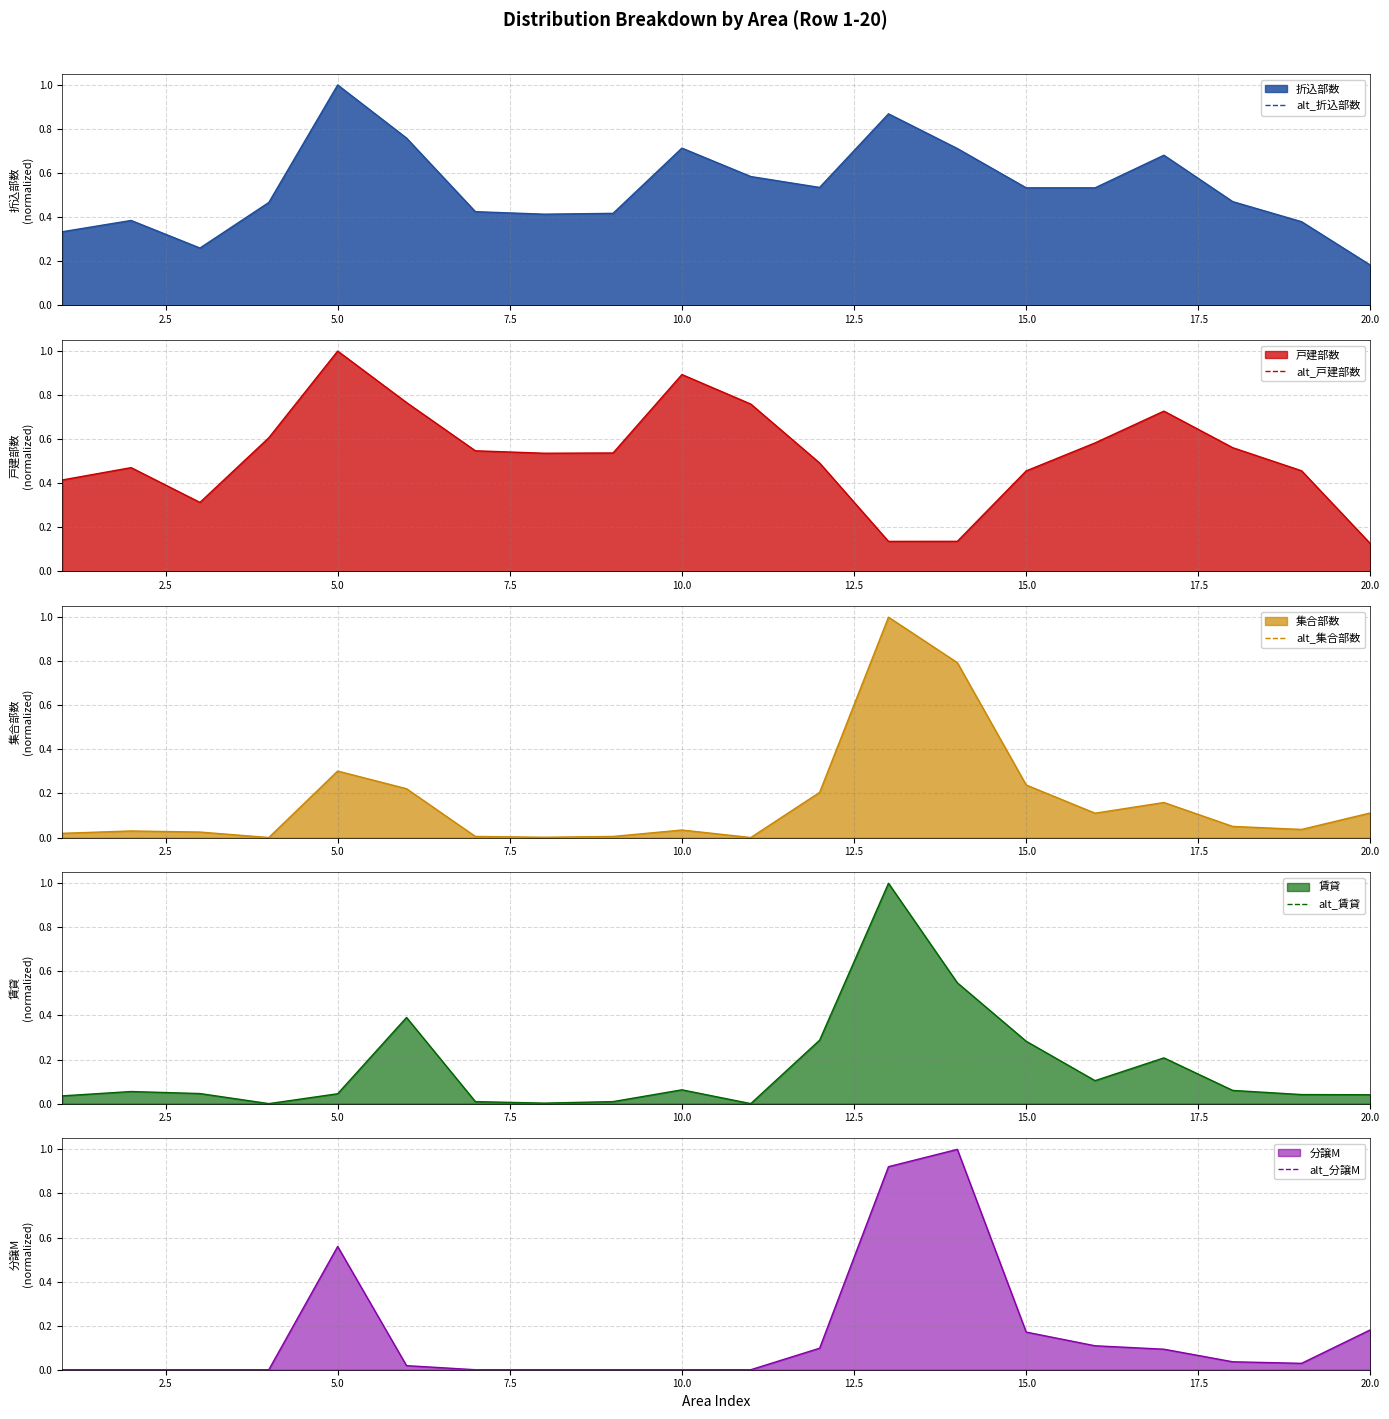

True or false: 戸建部数 has more than 2 points higher than both neighbors.

True